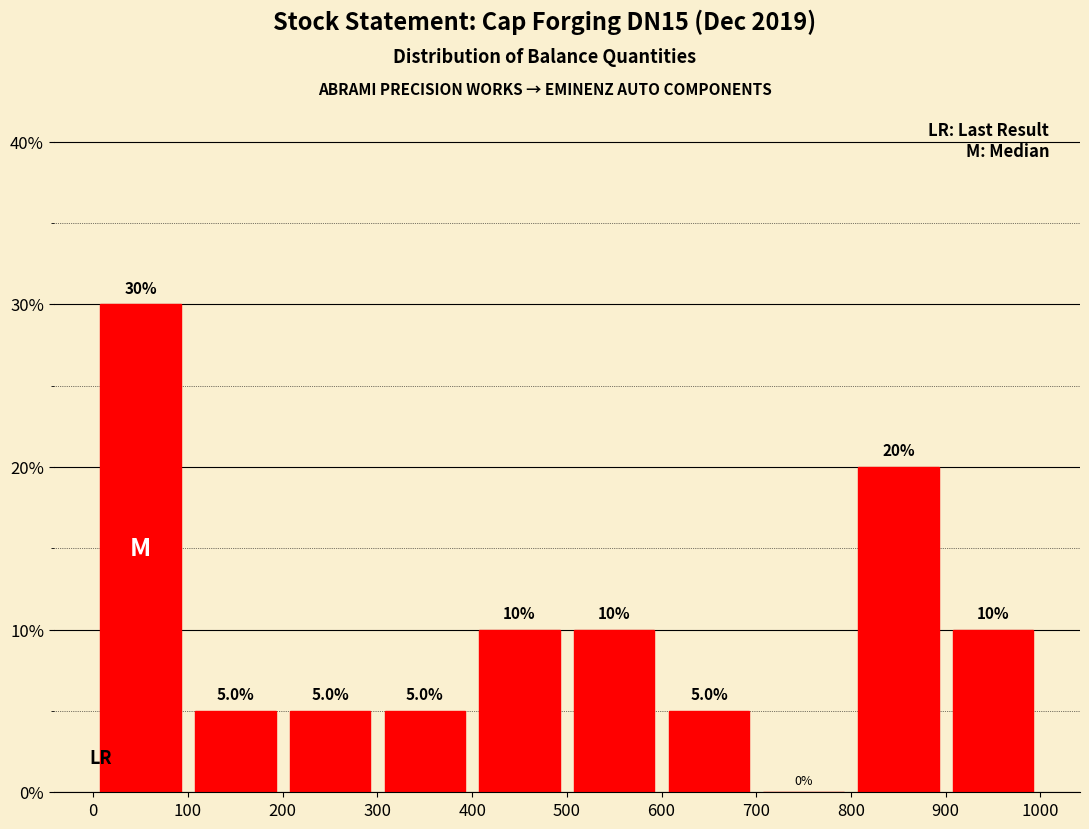

Which range on the x-axis has the tallest bar?

0 to 100